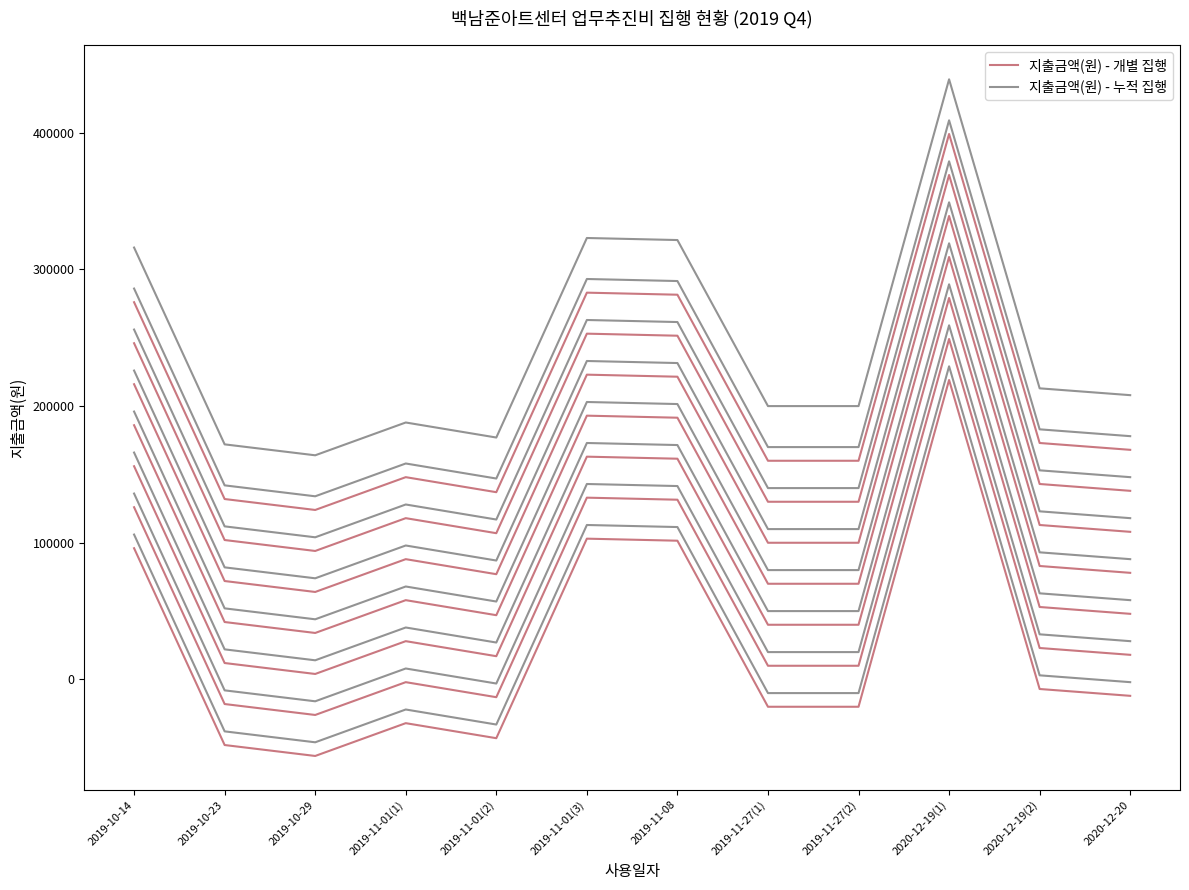

Which series has the largest total across all categories?

지출금액(원) - 누적 집행